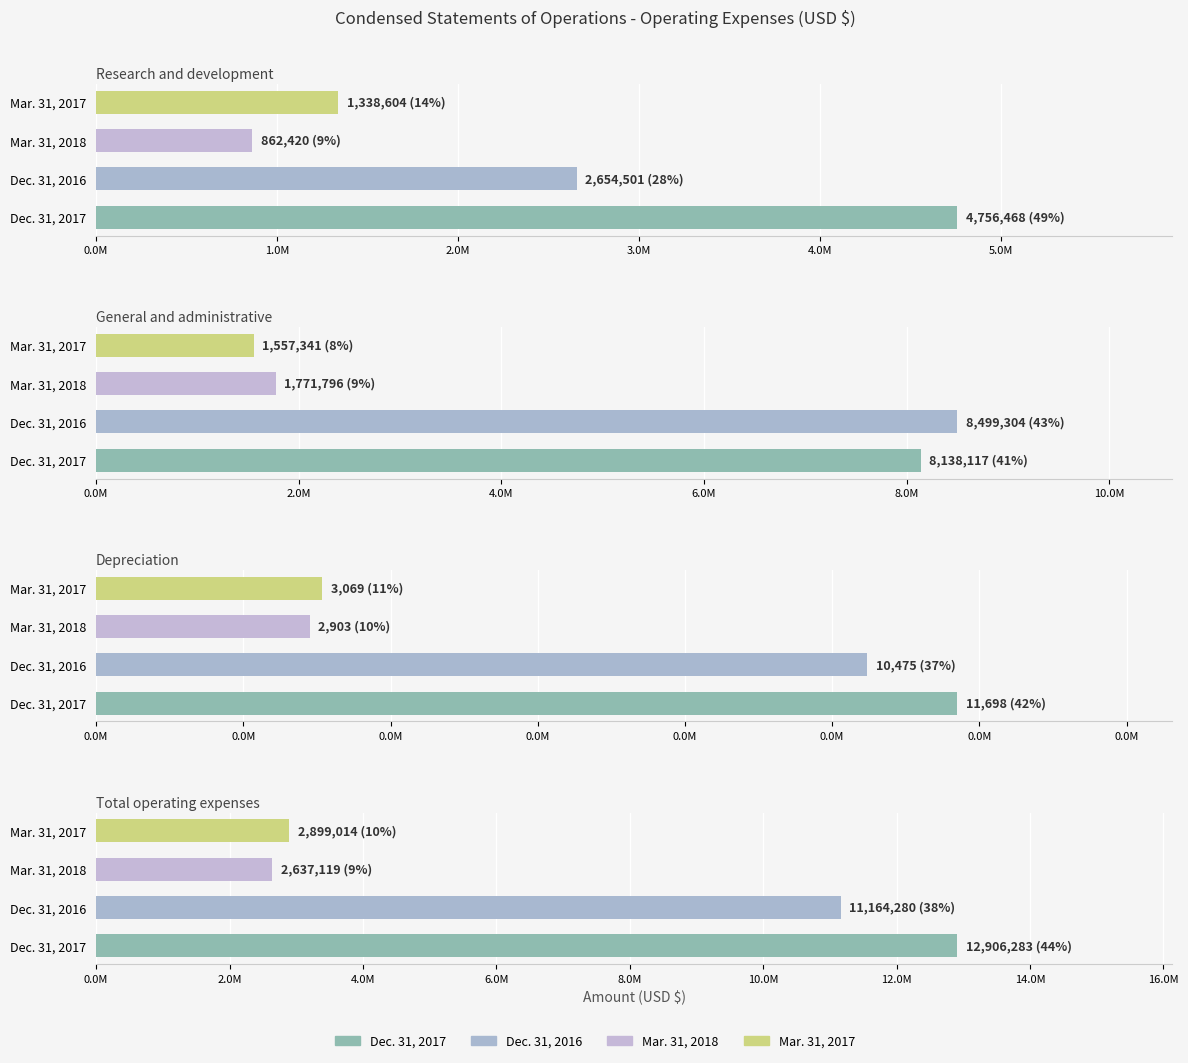

How many categories are shown in the chart?

4